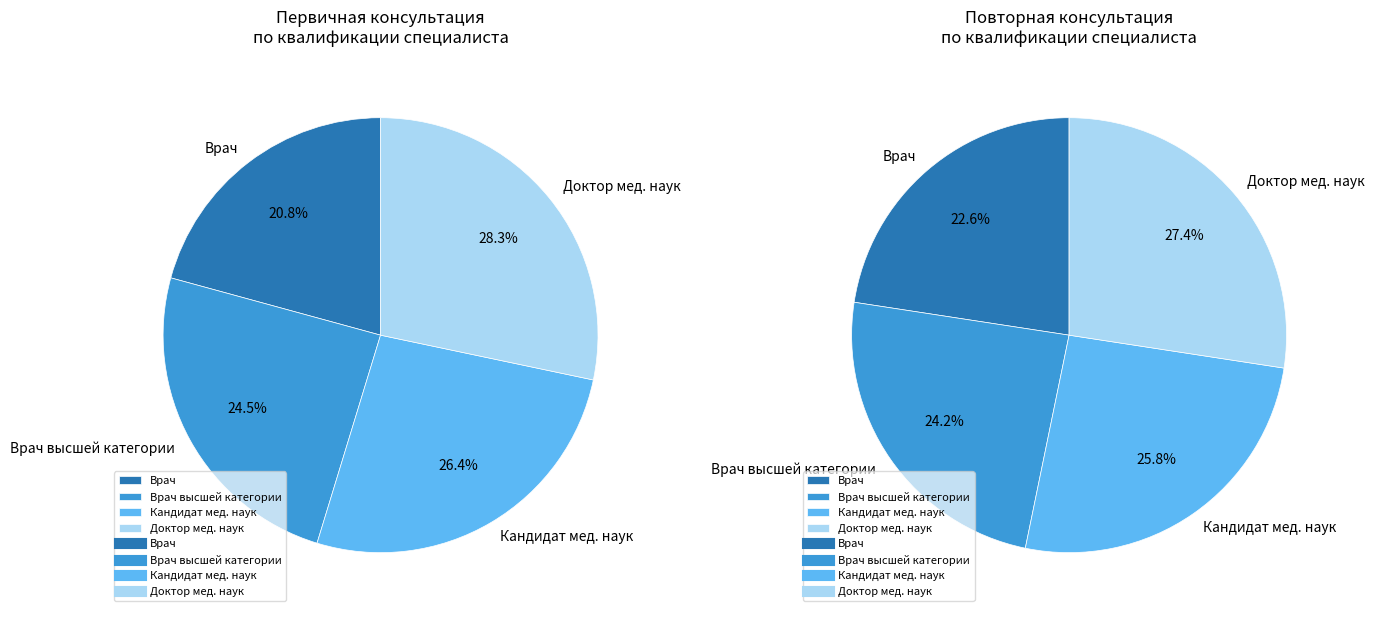

The 3 slice represents 18% of the pie. True or false?

False